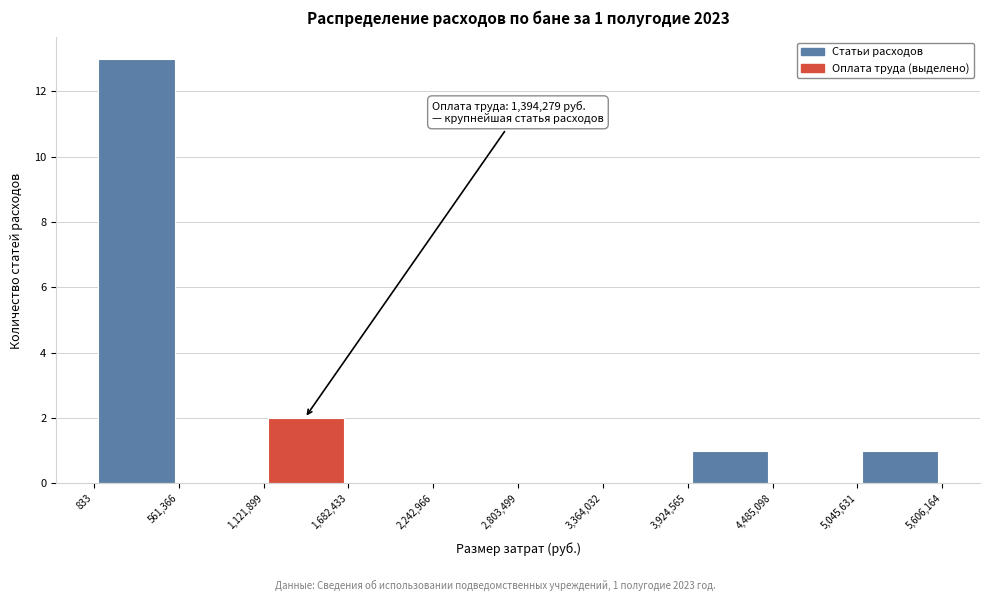

Which range on the x-axis has the tallest bar?

833 to 561,366